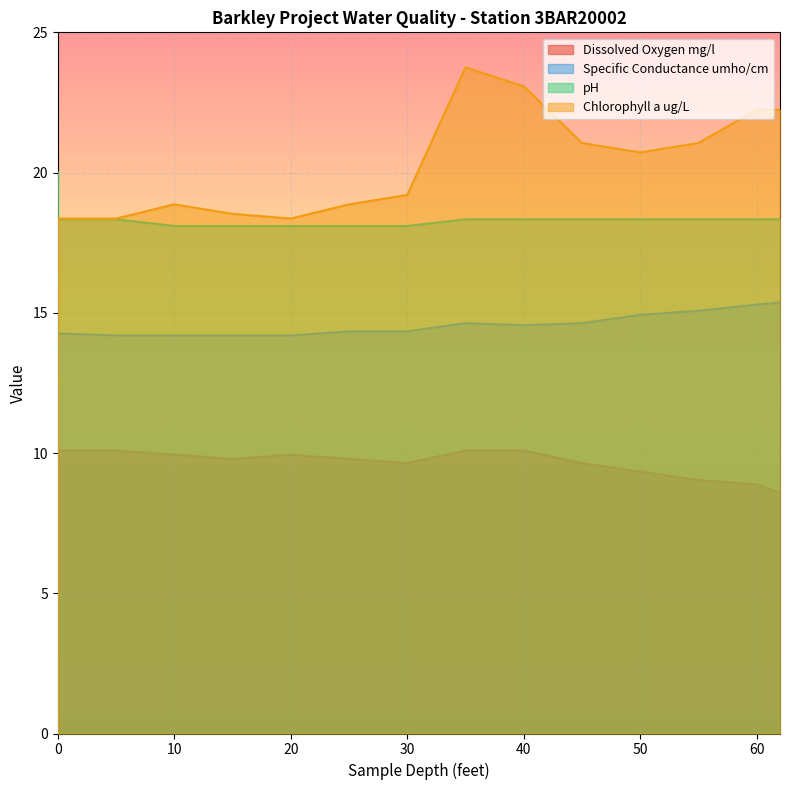

What is the sum of all pH values?

275.5